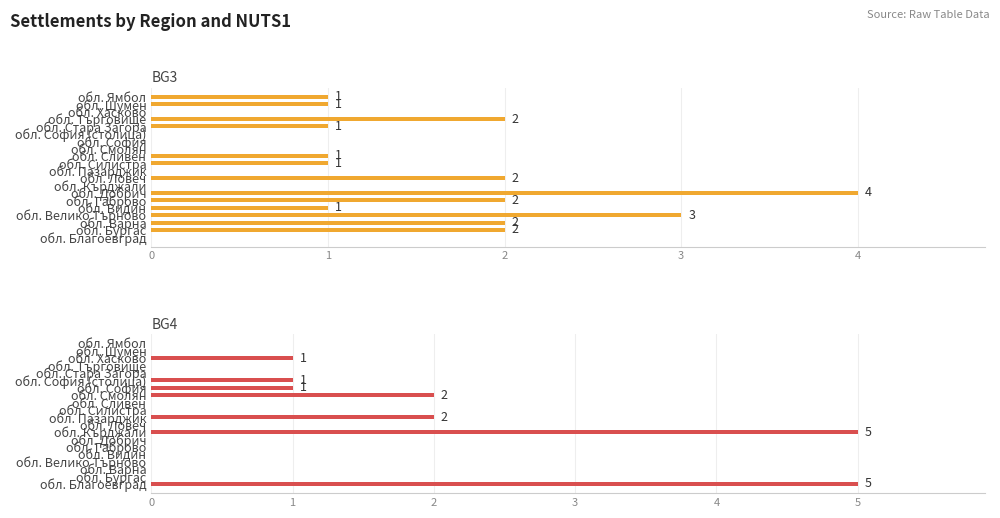

Reading right to left, what are all the values shown in this chart?

BG3: 1	1	0	2	1	0	0	0	1	1	0	2	0	4	2	1	3	2	2	0
BG4: 0	0	1	0	0	1	1	2	0	0	2	0	5	0	0	0	0	0	0	5